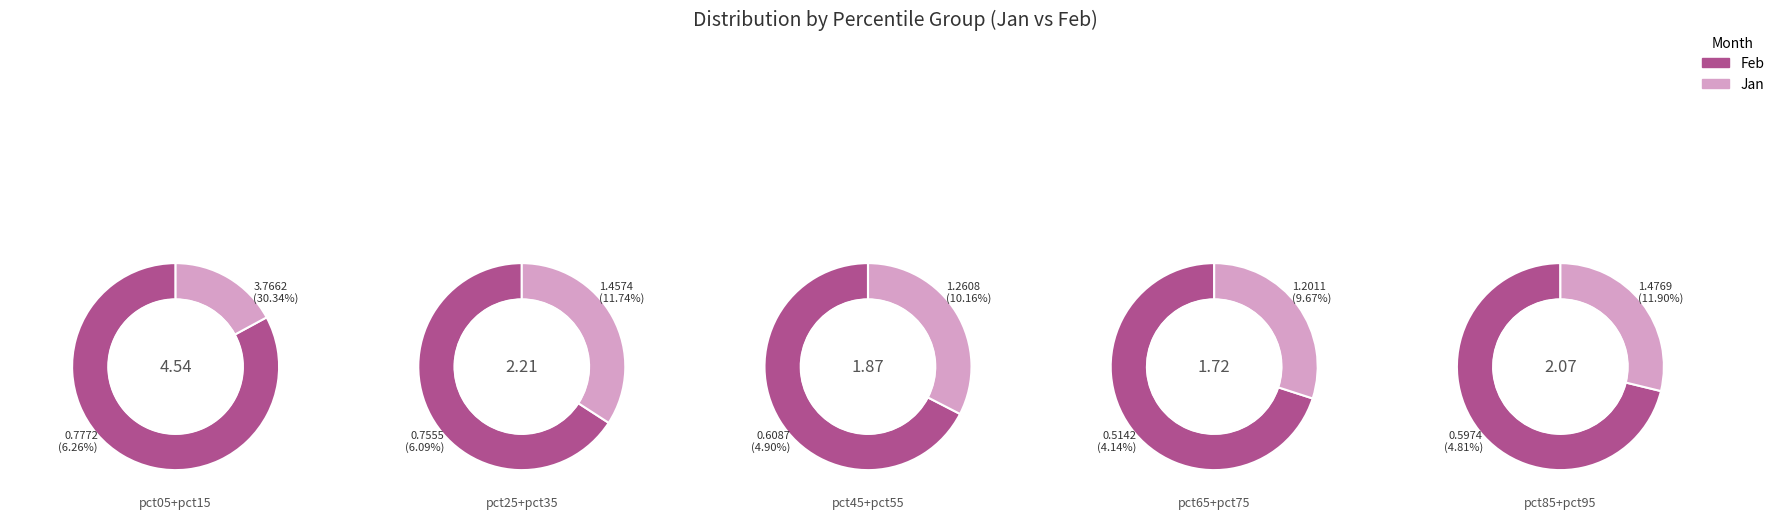

What is the smallest slice in the pie chart?

pct65